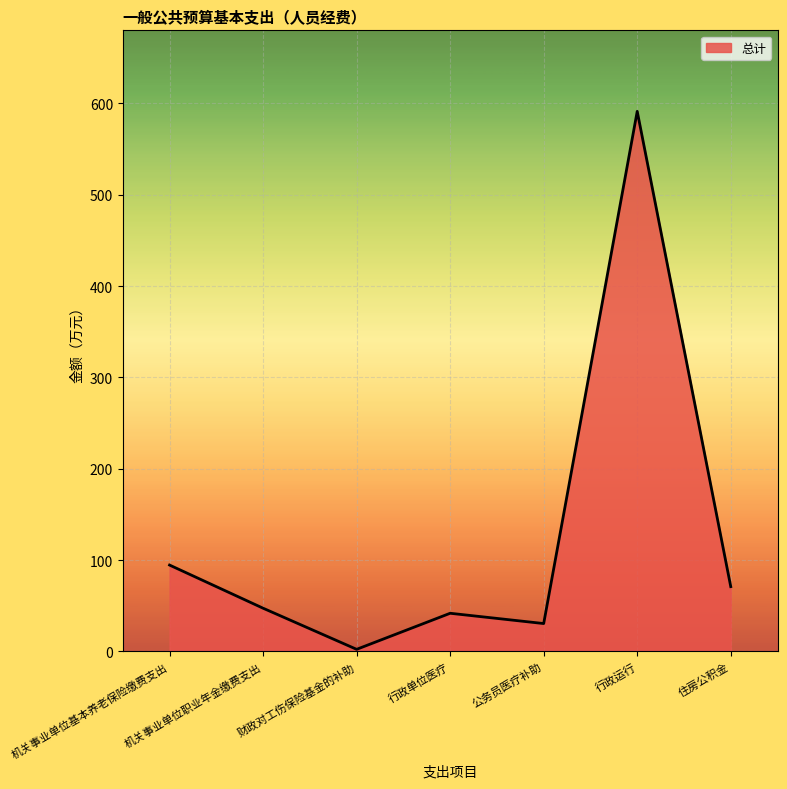

What is the greatest value displayed?

591.3